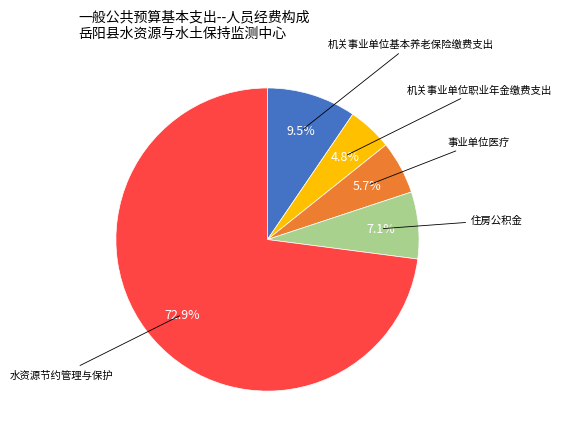

Does any single category account for the majority?

Yes